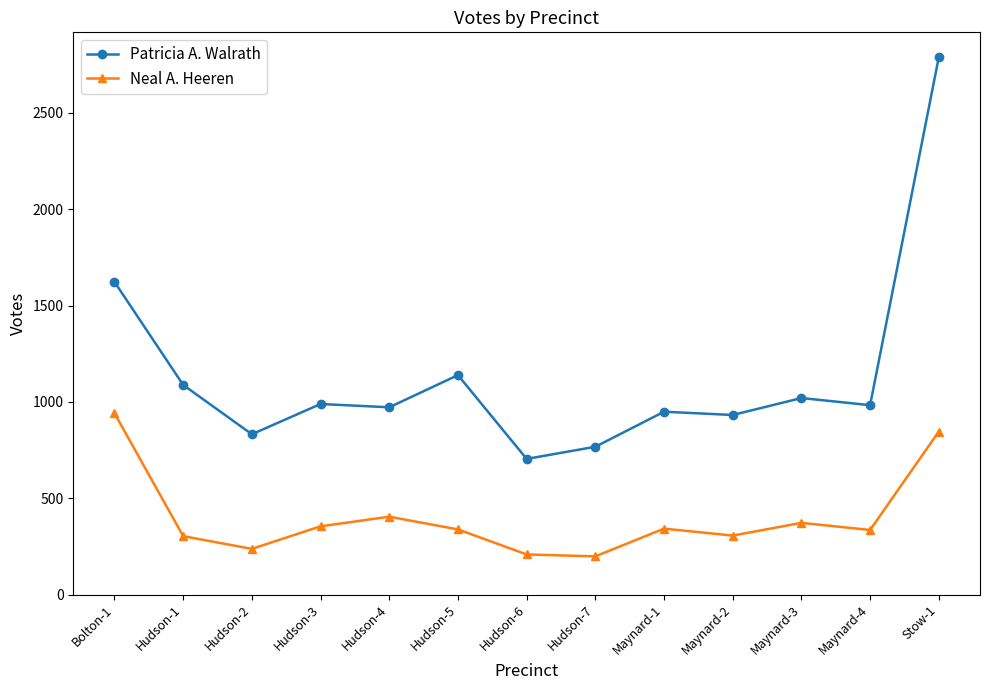

What is the minimum value for Neal A. Heeren?

198